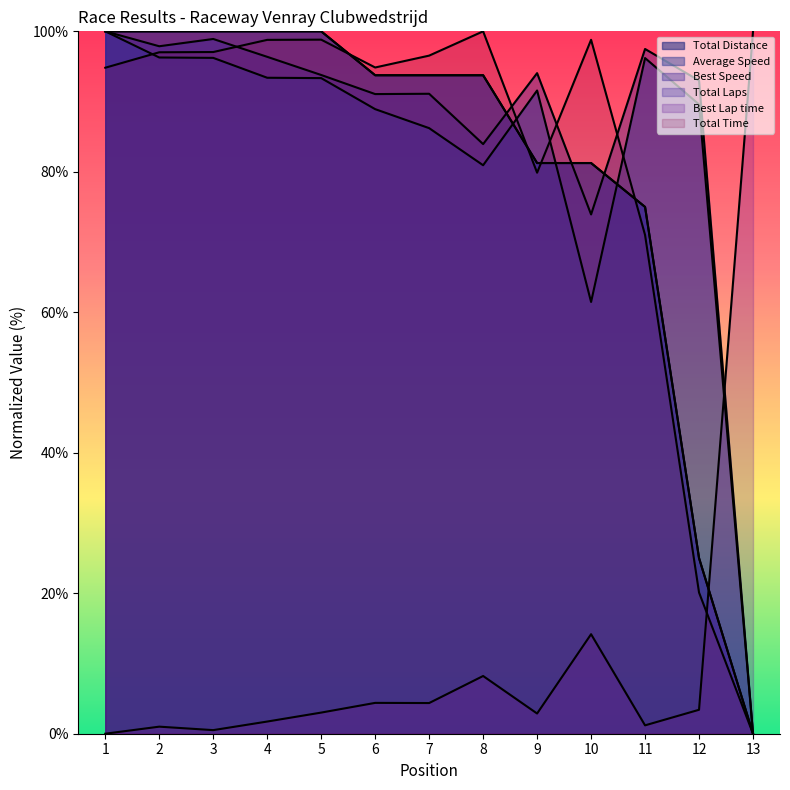

Does the chart display data point markers on the line(s)?

No